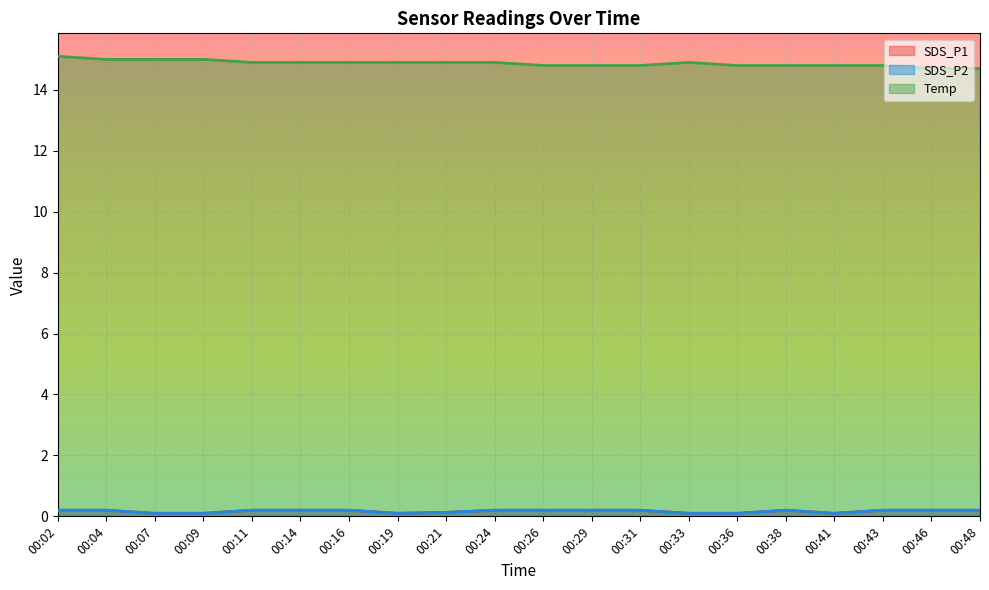

What is the maximum value for Temp?

15.1